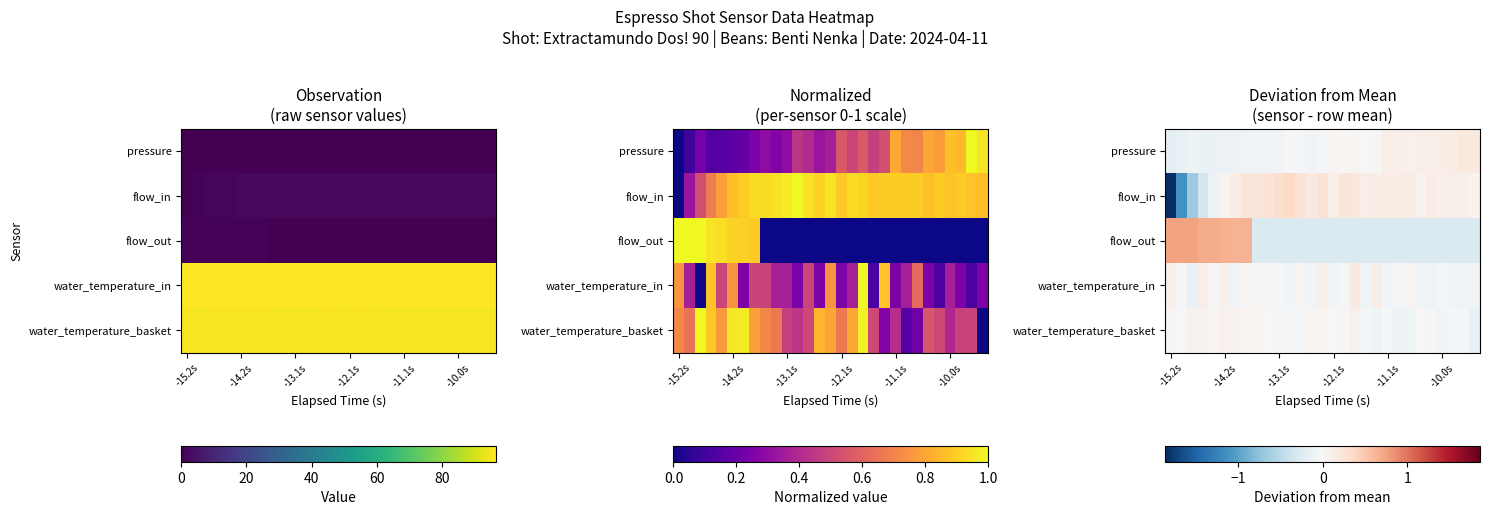

Count the number of categories in the chart.

29